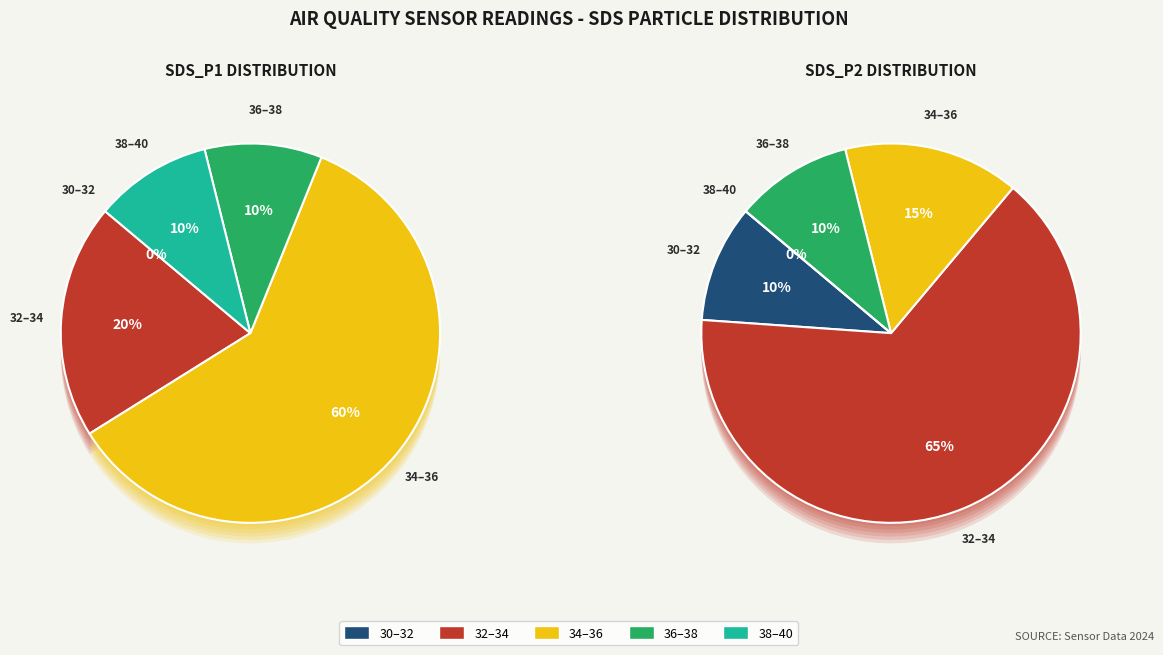

The 3 slice represents 11% of the pie. True or false?

False